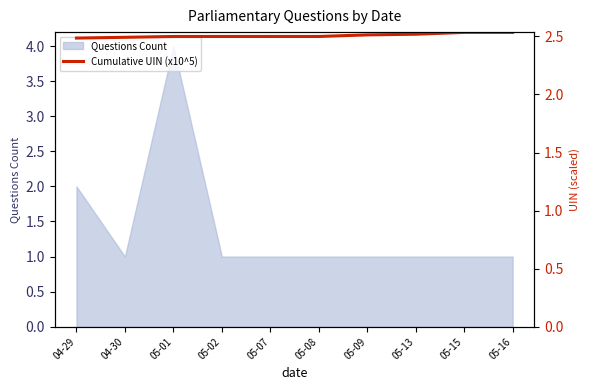

True or false: the data shows 1.4 at 04-29.

False